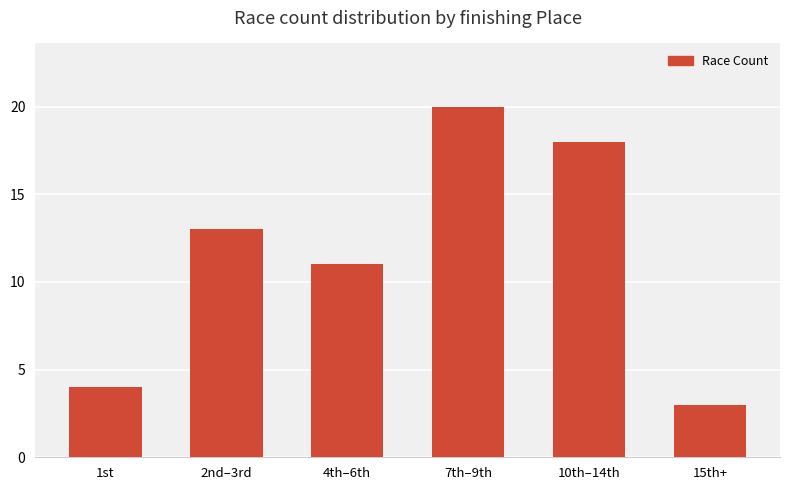

The value at 4th–6th is 11. True or false?

True